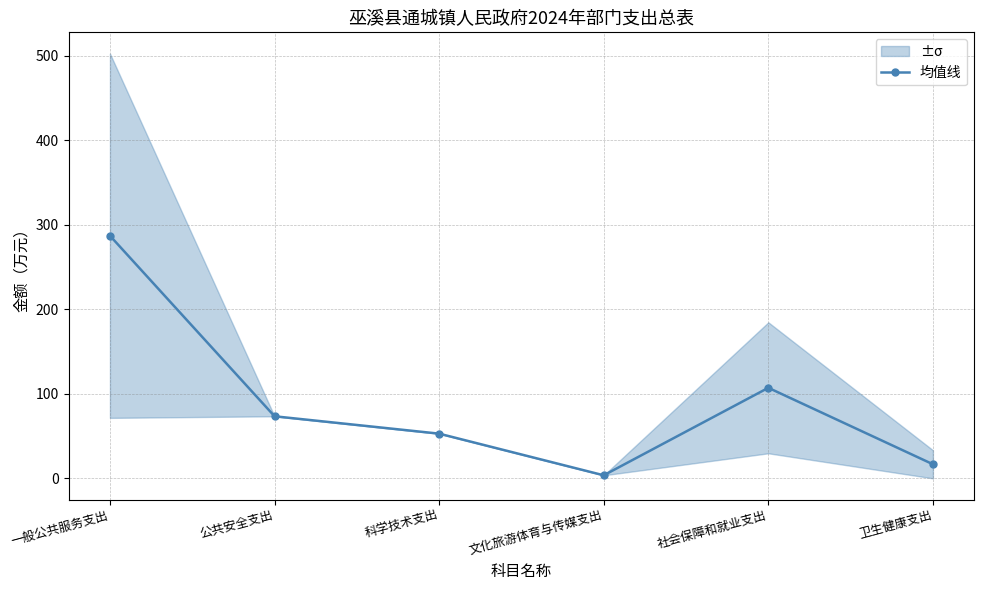

List the labels in order of value, smallest first.

文化旅游体育与传媒支出, 卫生健康支出, 科学技术支出, 公共安全支出, 社会保障和就业支出, 一般公共服务支出